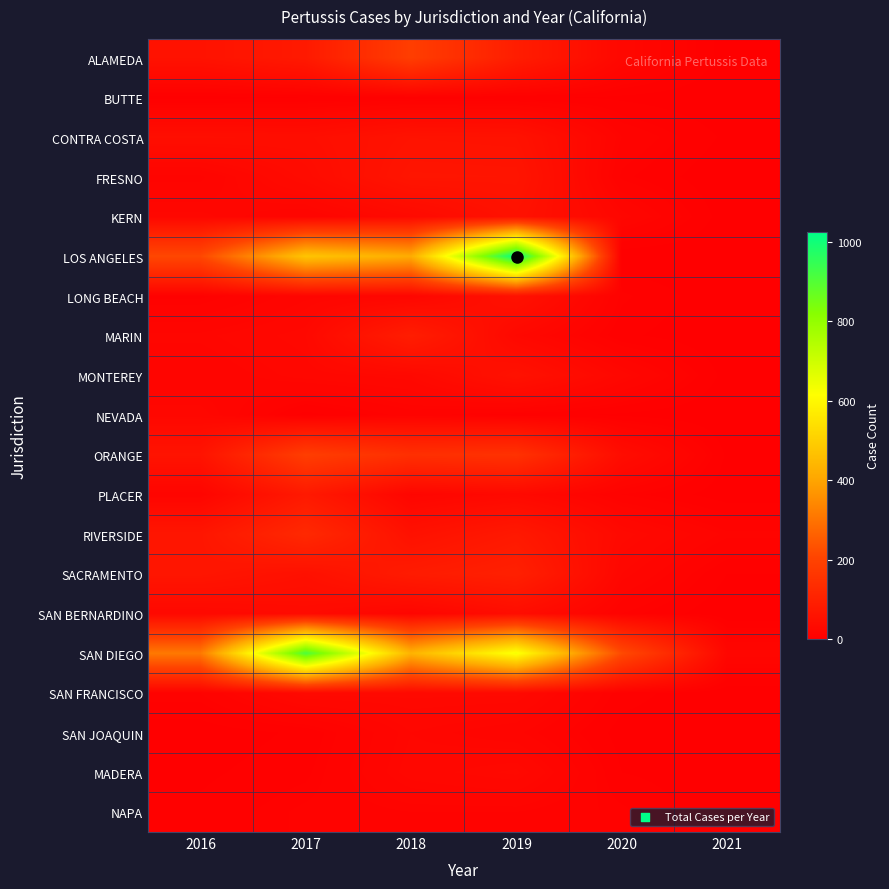

Reading left to right, what are all the values shown in this chart?

ALAMEDA: 2016=57	2017=79	2018=187	2019=90	2020=25	2021=1
BUTTE: 2016=2	2017=4	2018=6	2019=5	2020=3	2021=0
CONTRA COSTA: 2016=45	2017=43	2018=58	2019=56	2020=14	2021=3
FRESNO: 2016=15	2017=36	2018=65	2019=64	2020=9	2021=0
KERN: 2016=23	2017=16	2018=32	2019=55	2020=22	2021=1
LOS ANGELES: 2016=214	2017=476	2018=417	2019=1026	2020=0	2021=0
LONG BEACH: 2016=7	2017=19	2018=21	2019=55	2020=9	2021=0
MARIN: 2016=21	2017=28	2018=90	2019=27	2020=5	2021=0
MONTEREY: 2016=16	2017=24	2018=28	2019=55	2020=24	2021=2
NEVADA: 2016=24	2017=2	2018=12	2019=6	2020=3	2021=0
ORANGE: 2016=60	2017=187	2018=144	2019=151	2020=40	2021=3
PLACER: 2016=17	2017=77	2018=19	2019=29	2020=10	2021=1
RIVERSIDE: 2016=67	2017=125	2018=53	2019=76	2020=30	2021=15
SACRAMENTO: 2016=66	2017=51	2018=84	2019=98	2020=22	2021=4
SAN BERNARDINO: 2016=28	2017=35	2018=18	2019=41	2020=10	2021=0
SAN DIEGO: 2016=313	2017=911	2018=434	2019=630	2020=219	2021=22
SAN FRANCISCO: 2016=10	2017=30	2018=29	2019=29	2020=6	2021=0
SAN JOAQUIN: 2016=1	2017=5	2018=22	2019=17	2020=2	2021=1
MADERA: 2016=3	2017=7	2018=24	2019=29	2020=4	2021=1
NAPA: 2016=5	2017=11	2018=14	2019=14	2020=9	2021=0